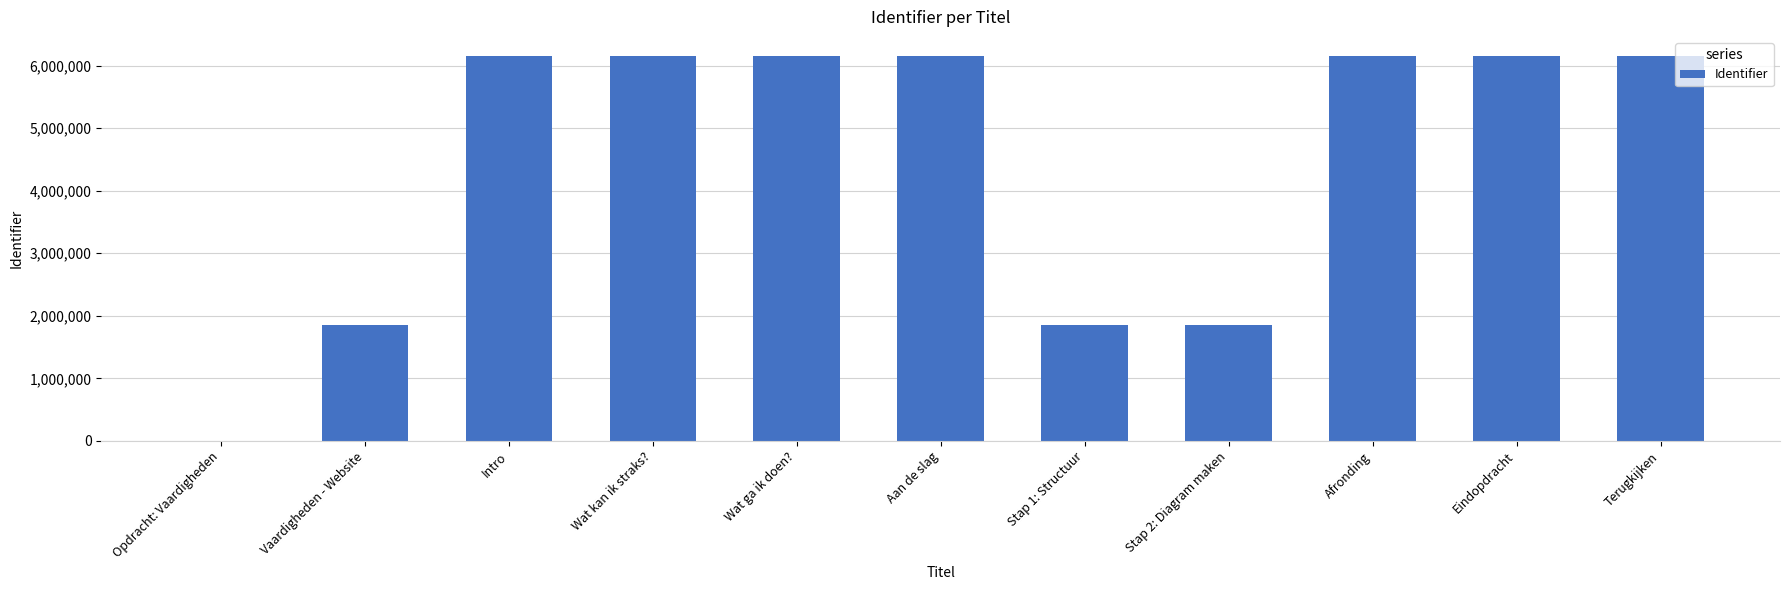

Is it true that the value at Eindopdracht is 8167263?

False